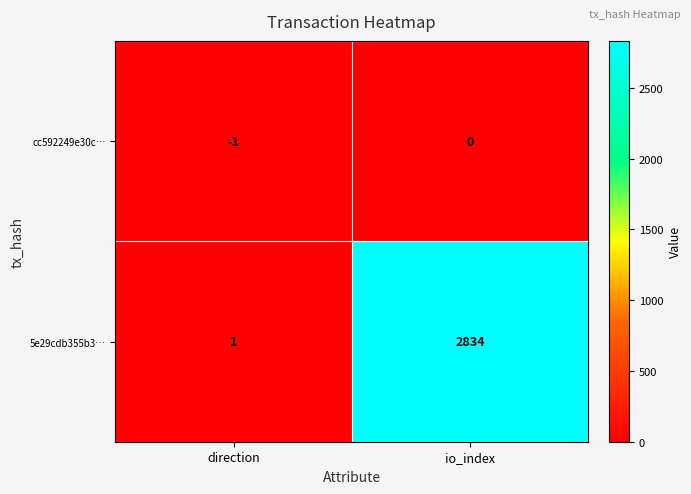

Rank the series by their average value, from lowest to highest.

cc592249e30c…, 5e29cdb355b3…